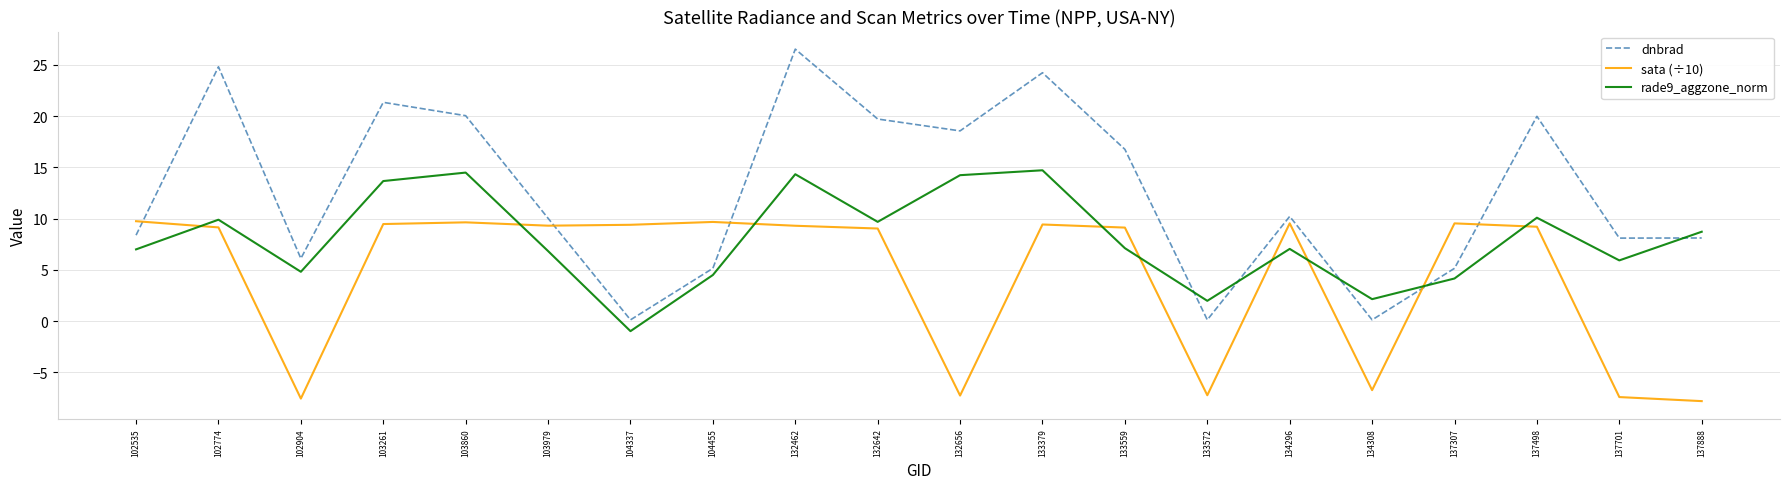

What is the sum of all sata (÷10) values?

87.6